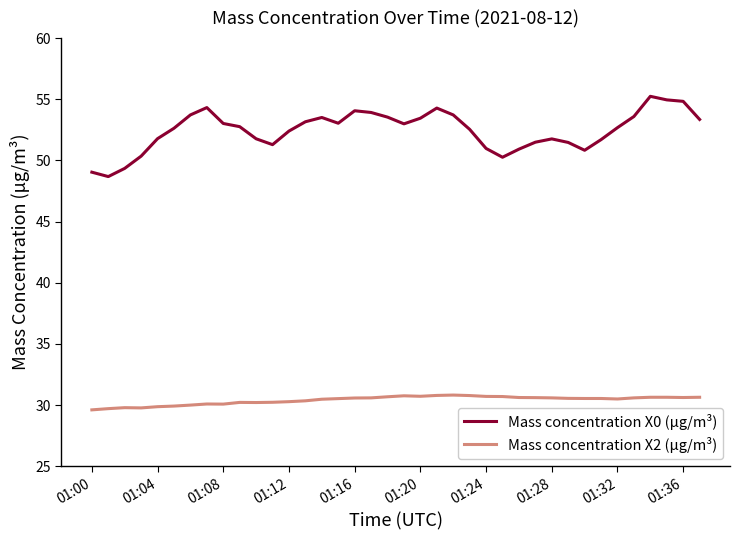

Rank the series by their maximum value, from highest to lowest.

Mass concentration X0 (μg/m³), Mass concentration X2 (μg/m³)